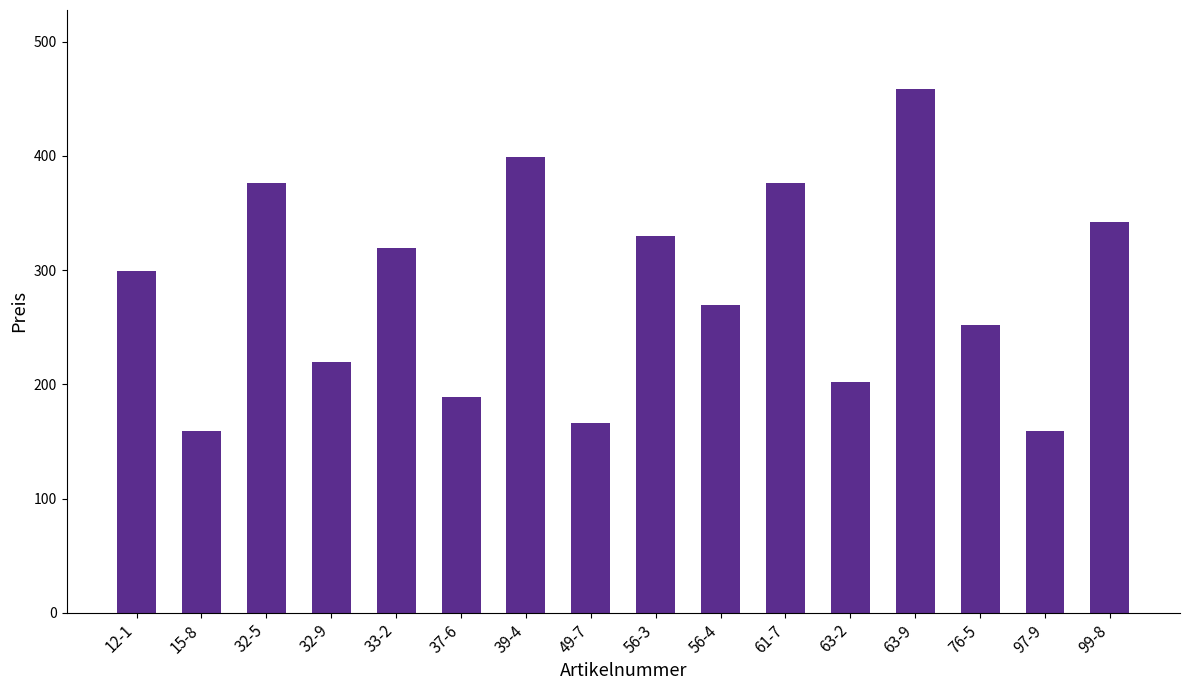

Is it true that the value at 76-5 is 174.1?

False